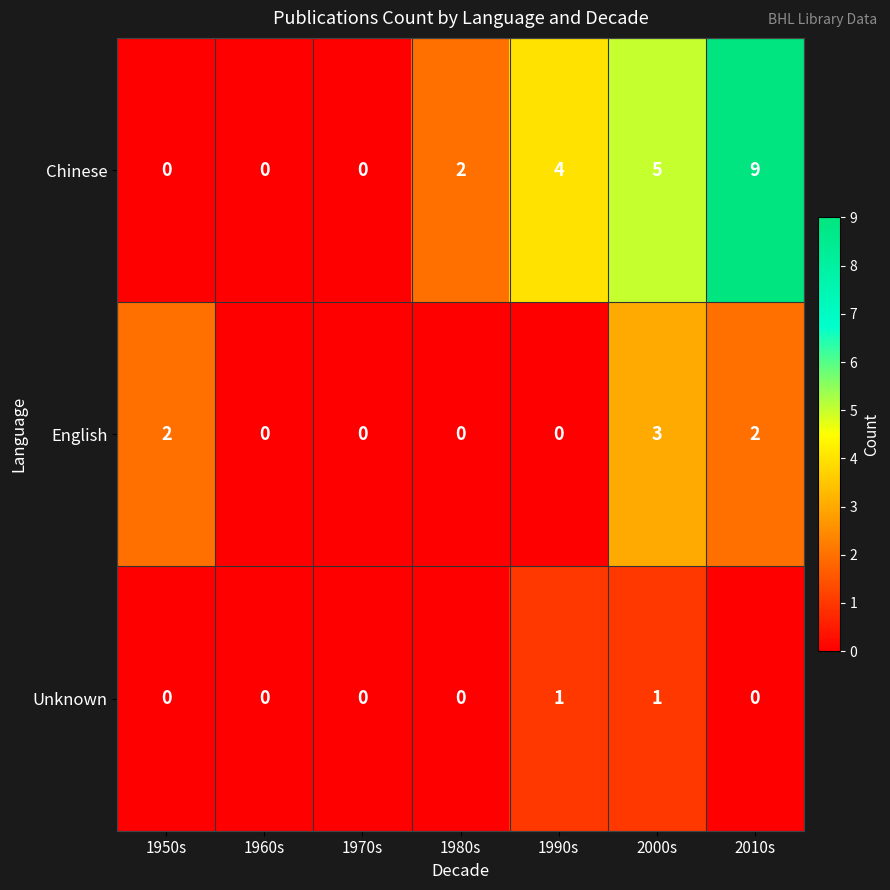

List the series in order of their peak value, highest first.

Chinese, English, Unknown